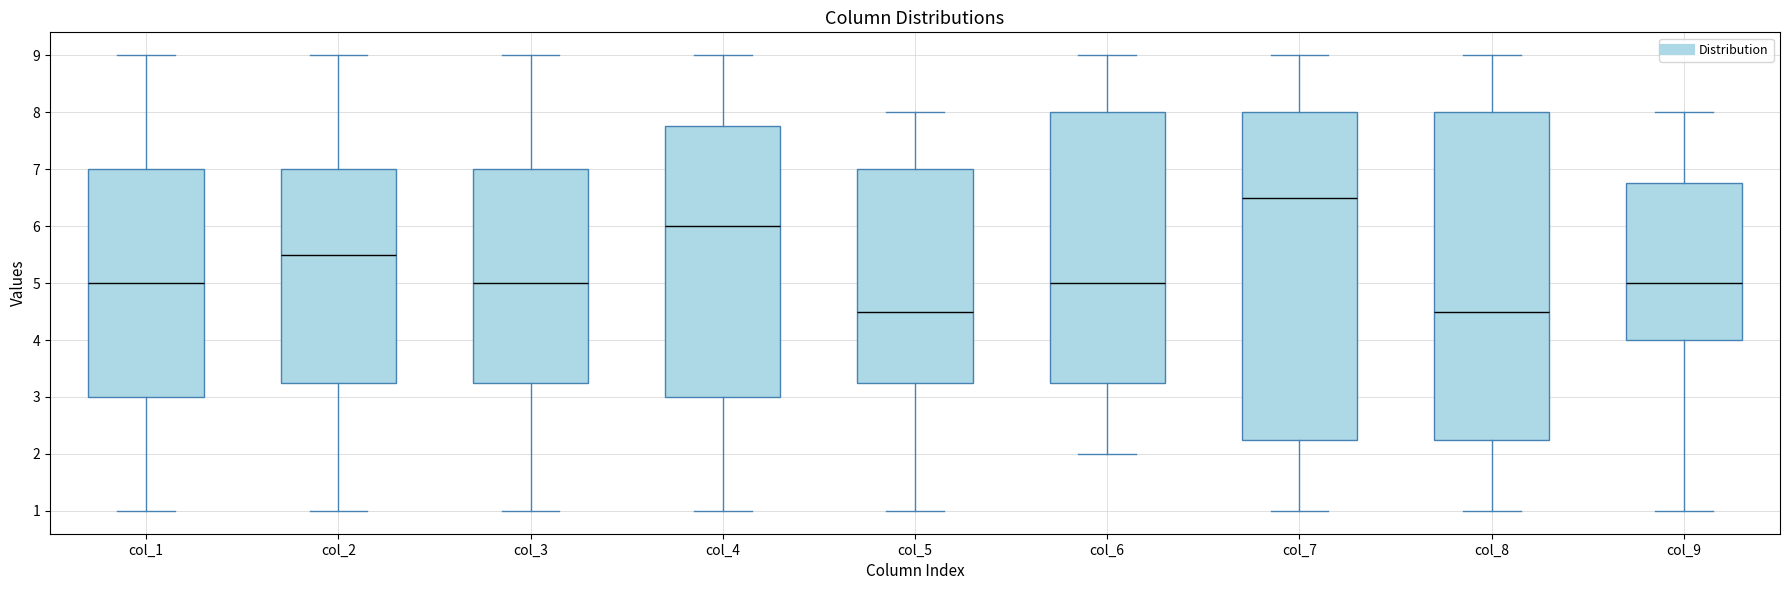

Reading left to right, transcribe this box plot: for each box, give where its median line is, the range the box spans, and where its two whiskers end, as read against the y-axis. The values are not printed on the chart, so give them approximately, as read against the axis.

col_1: median 5.0, box 3.0 to 7.0, whiskers 1.0 to 9.0
col_2: median 5.5, box 3.3 to 7.0, whiskers 1.0 to 9.0
col_3: median 5.0, box 3.3 to 7.0, whiskers 1.0 to 9.0
col_4: median 6.0, box 3.0 to 7.8, whiskers 1.0 to 9.0
col_5: median 4.5, box 3.3 to 7.0, whiskers 1.0 to 8.0
col_6: median 5.0, box 3.3 to 8.0, whiskers 2.0 to 9.0
col_7: median 6.5, box 2.3 to 8.0, whiskers 1.0 to 9.0
col_8: median 4.5, box 2.3 to 8.0, whiskers 1.0 to 9.0
col_9: median 5.0, box 4.0 to 6.8, whiskers 1.0 to 8.0